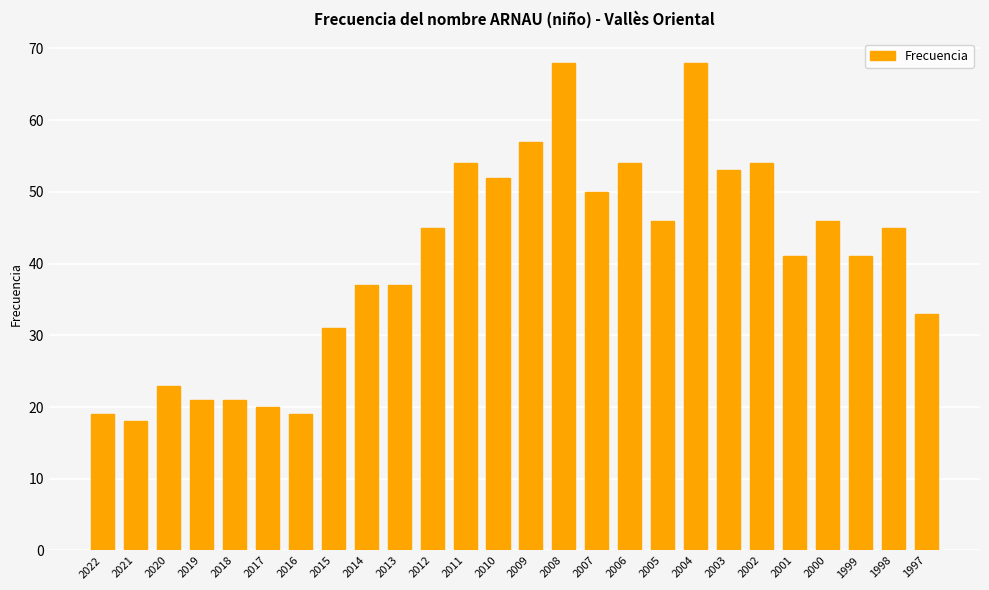

What is the sum of all values?

1053